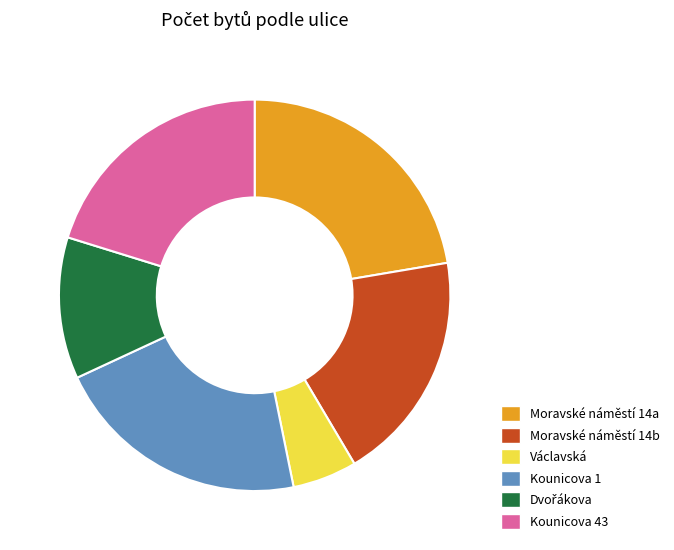

Is it true that Kounicova 43 is 20% of the pie?

True